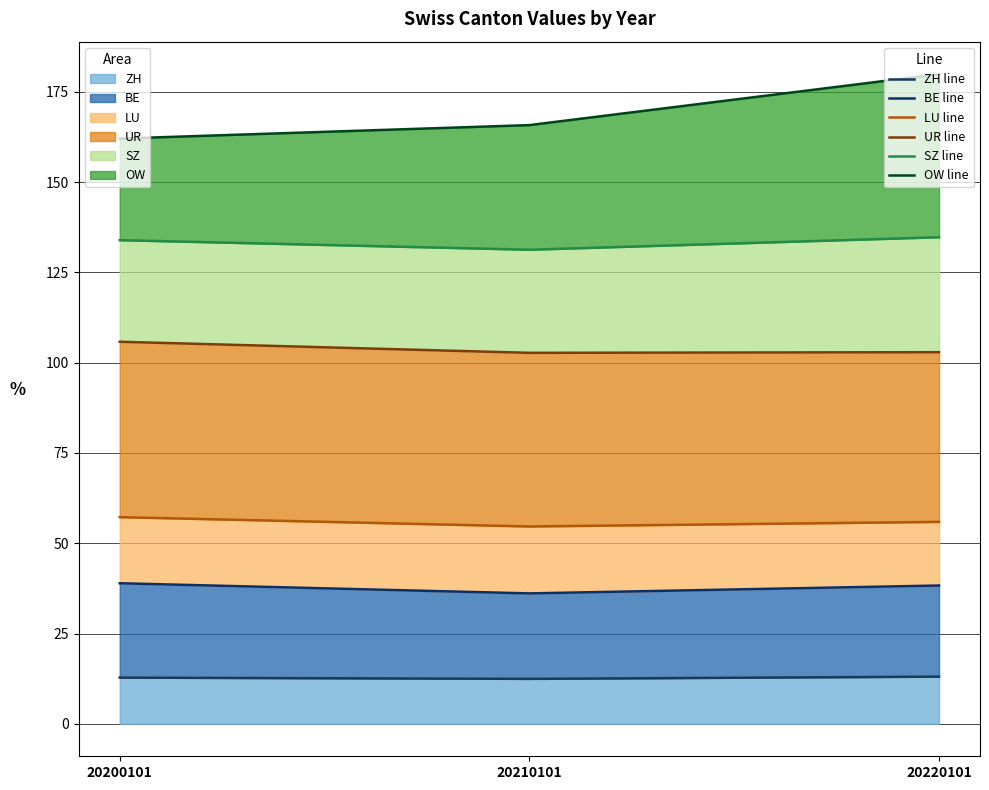

What is the value of the SZ line point at the 3rd from the left?

134.7